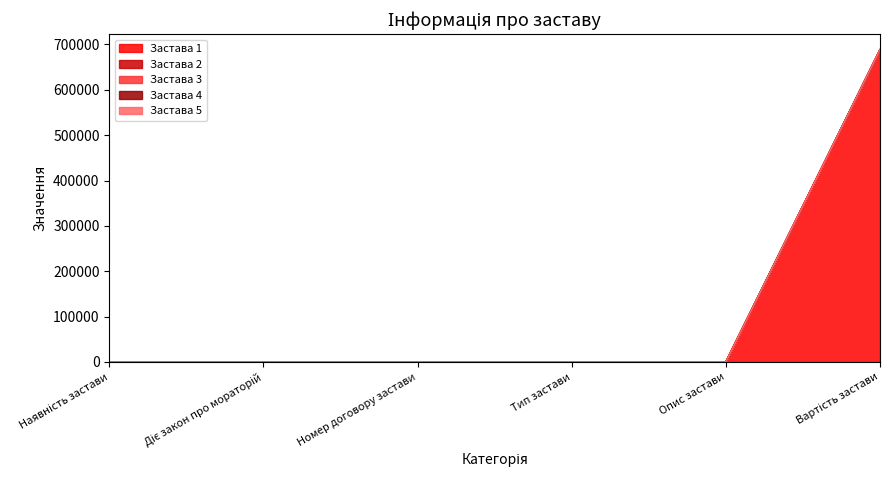

At Наявність застави, list the series in order from largest to smallest.

Застава 1, Застава 2, Застава 3, Застава 4, Застава 5